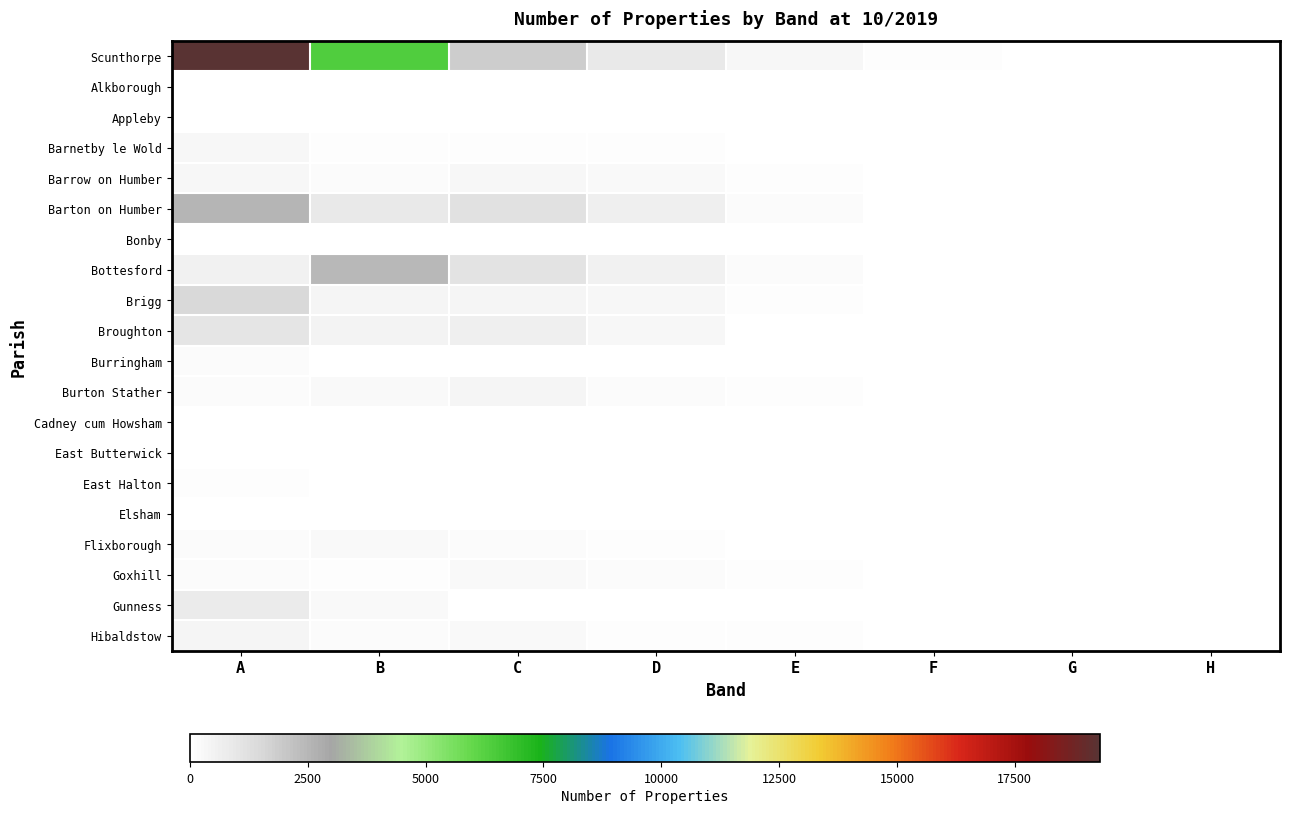

At how many categories does at least one series exceed 19054?

1